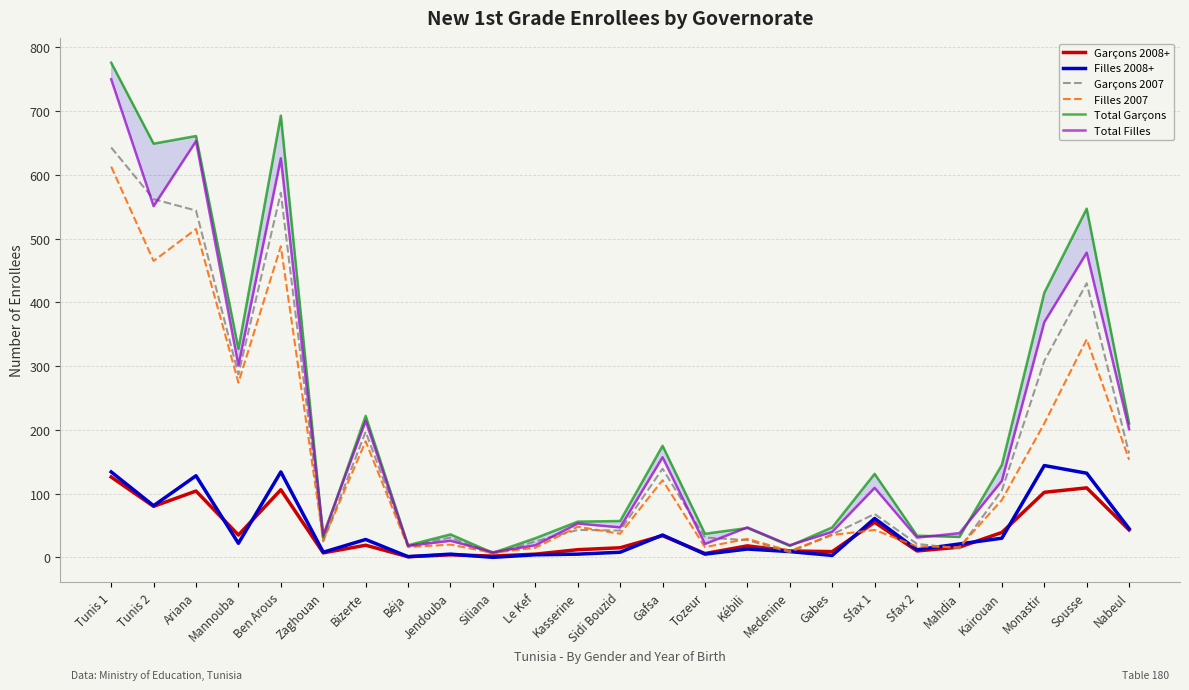

List the series in order of their peak value, lowest first.

Garçons 2008+, Filles 2008+, Filles 2007, Garçons 2007, Total Filles, Total Garçons